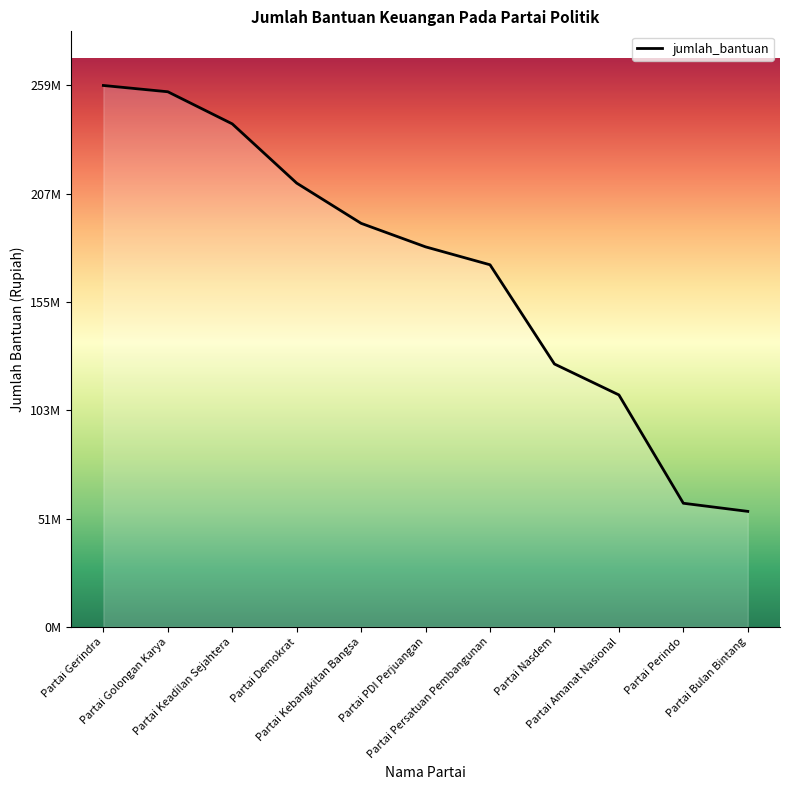

What is the ratio of the value at Partai Kebangkitan Bangsa to the value at Partai Golongan Karya?

0.8